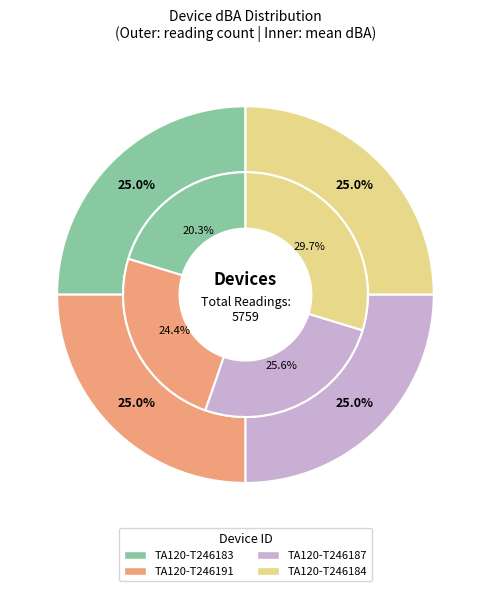

To the nearest percent, what is the combined percentage of TA120-T246183 and TA120-T246191?

45%